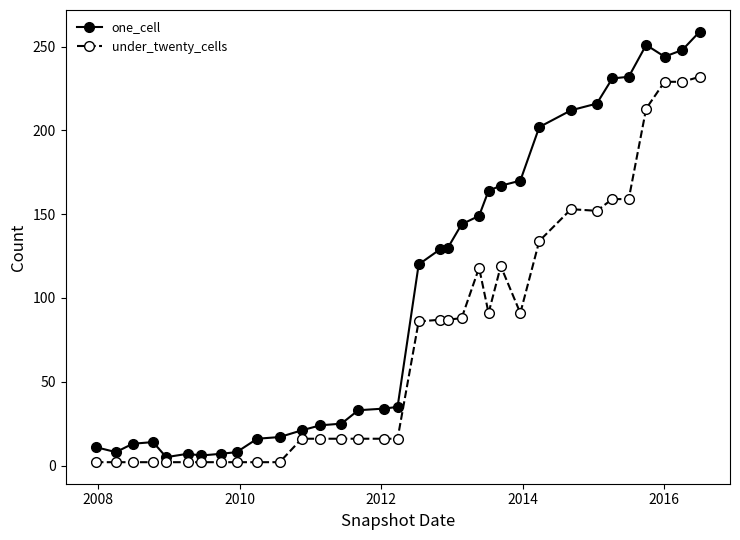

What is the difference between the maximum and minimum values in the under_twenty_cells series?

230